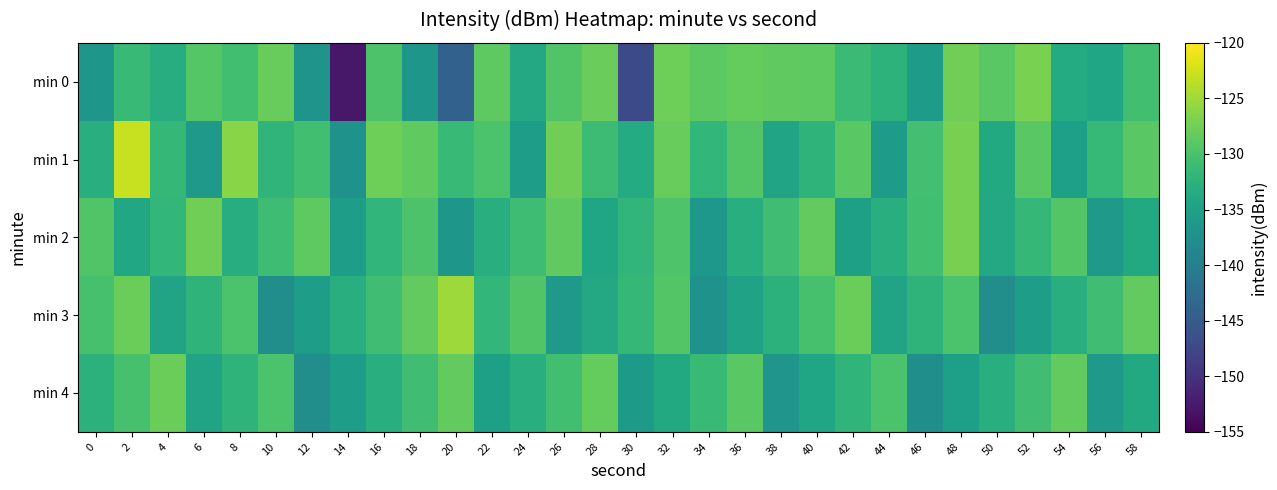

Which has a higher value, 18 or 16?

16